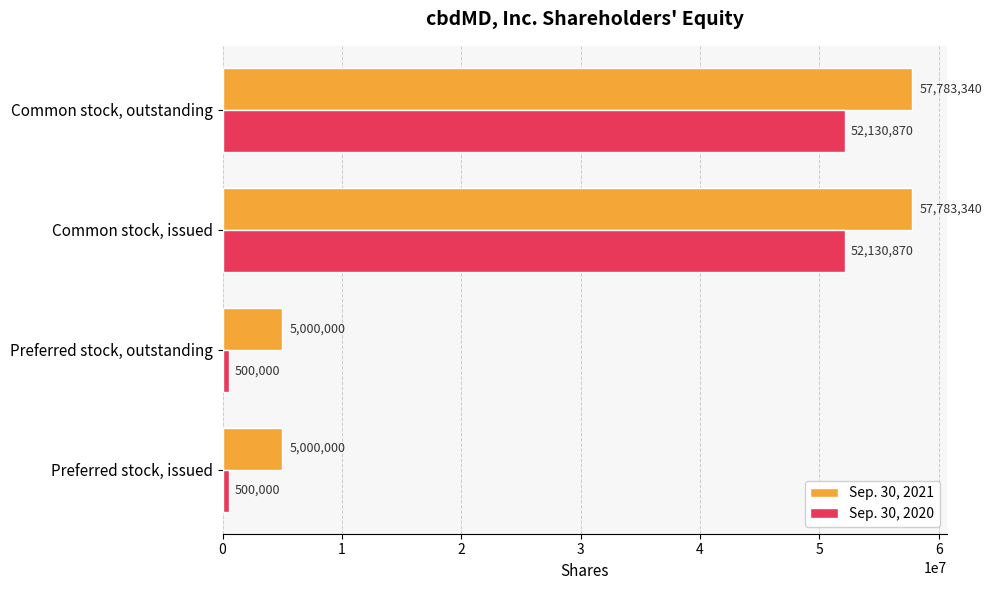

What is the sum of all Sep. 30, 2021 values?

125566680